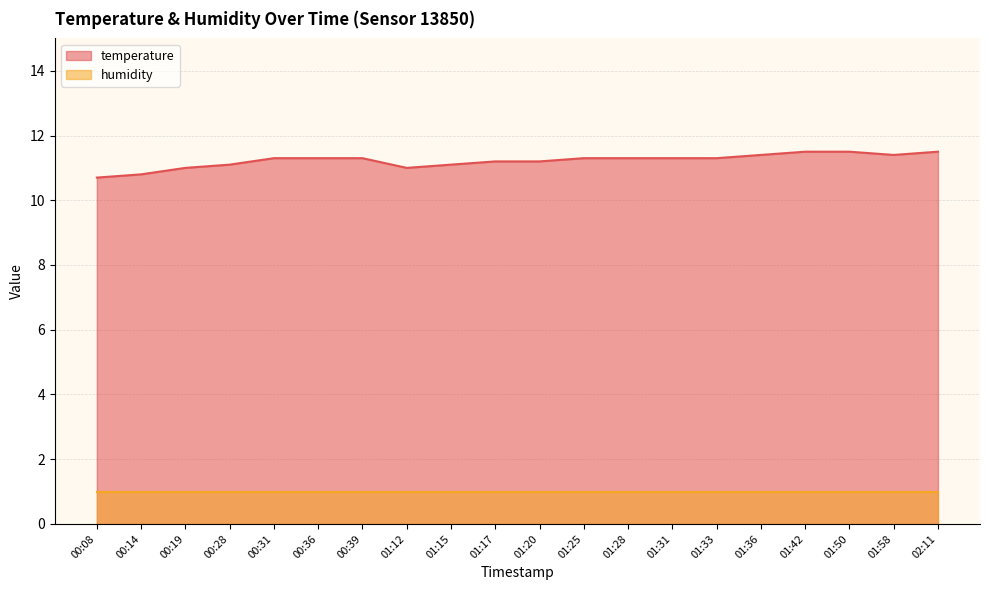

Rank the categories by value from highest to lowest.

01:42, 01:50, 02:11, 01:36, 01:58, 00:31, 00:36, 00:39, 01:25, 01:28, 01:31, 01:33, 01:17, 01:20, 00:28, 01:15, 00:19, 01:12, 00:14, 00:08